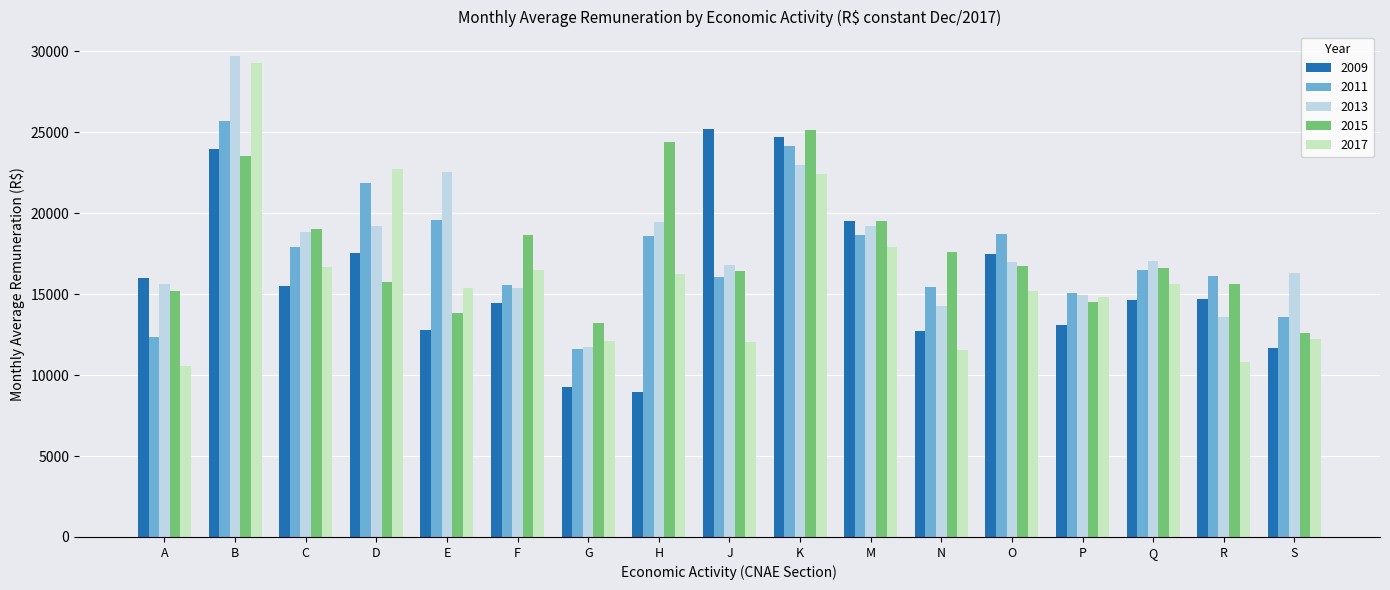

The value of 2017 at B is 29246.5. True or false?

True